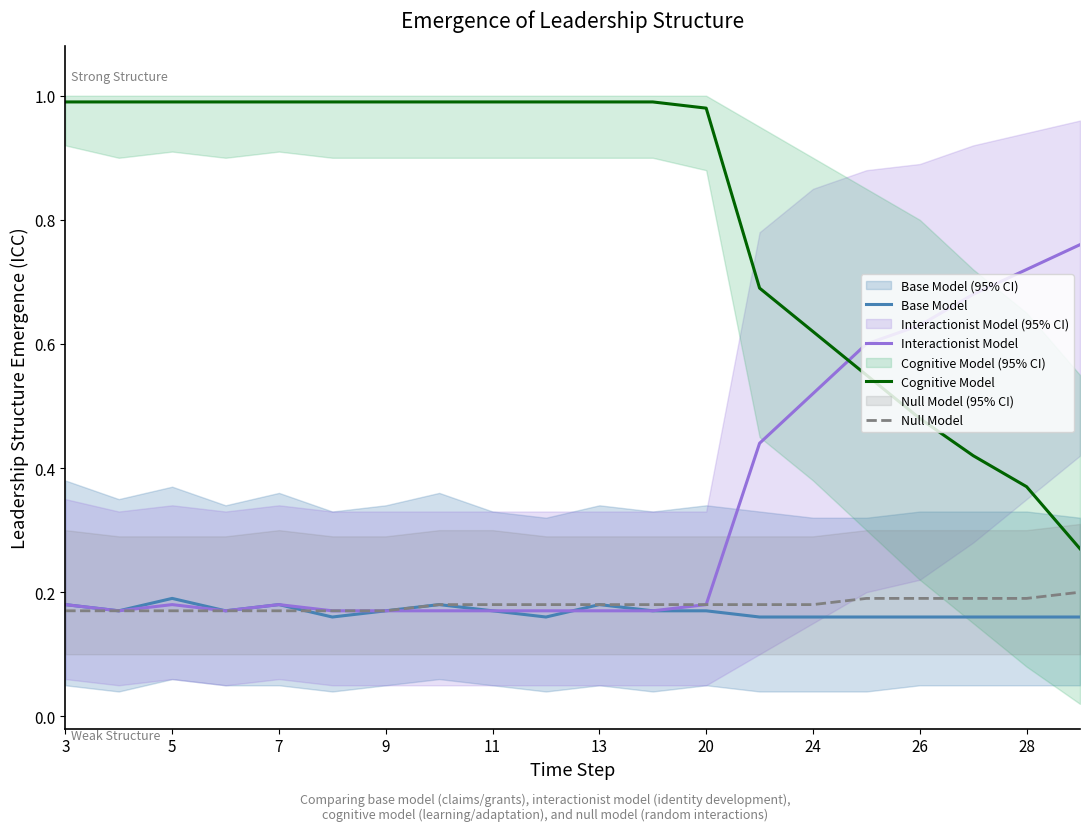

True or false: Base Model and Cognitive Model intersect in this chart.

False